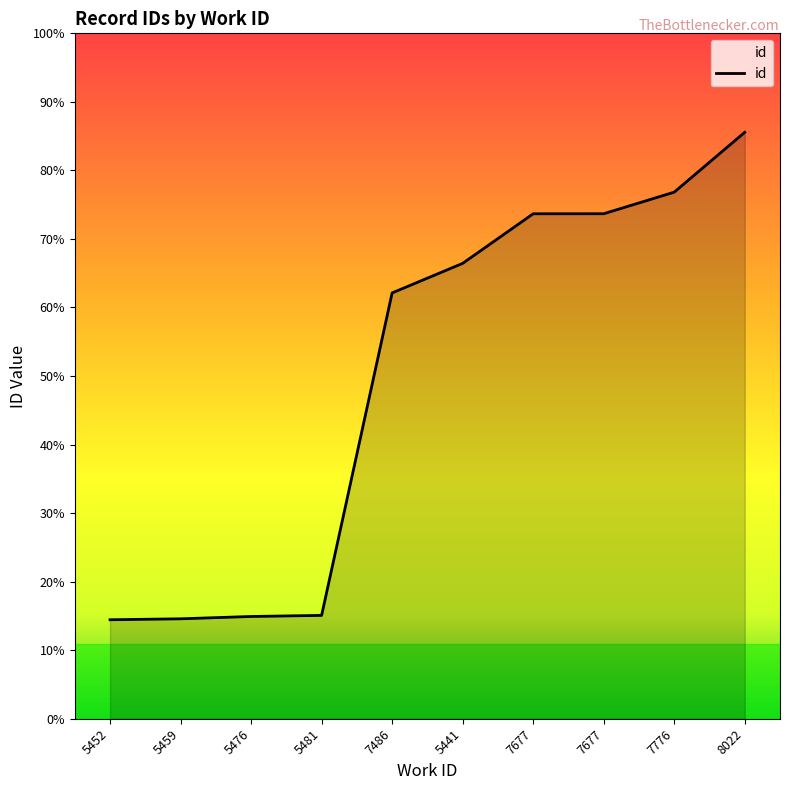

What is the minimum value shown in the chart?

14574